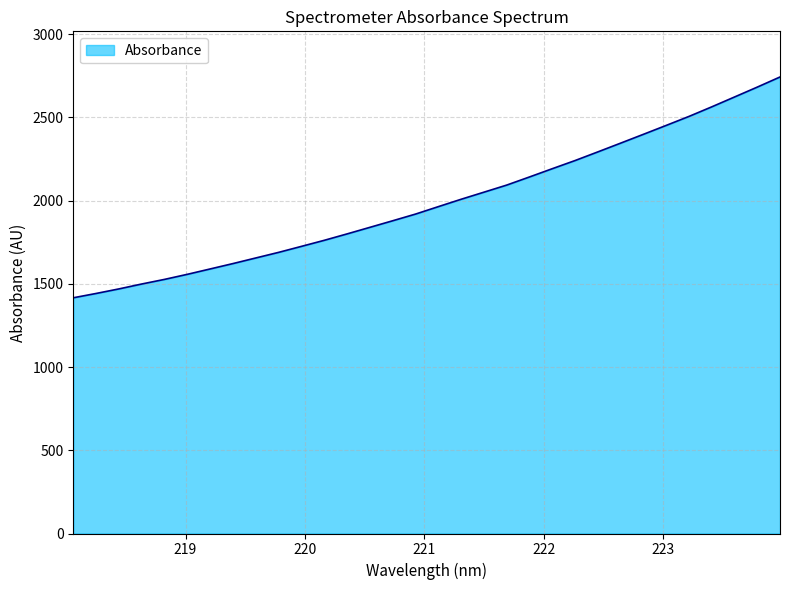

What is the smallest value displayed?

1415.8